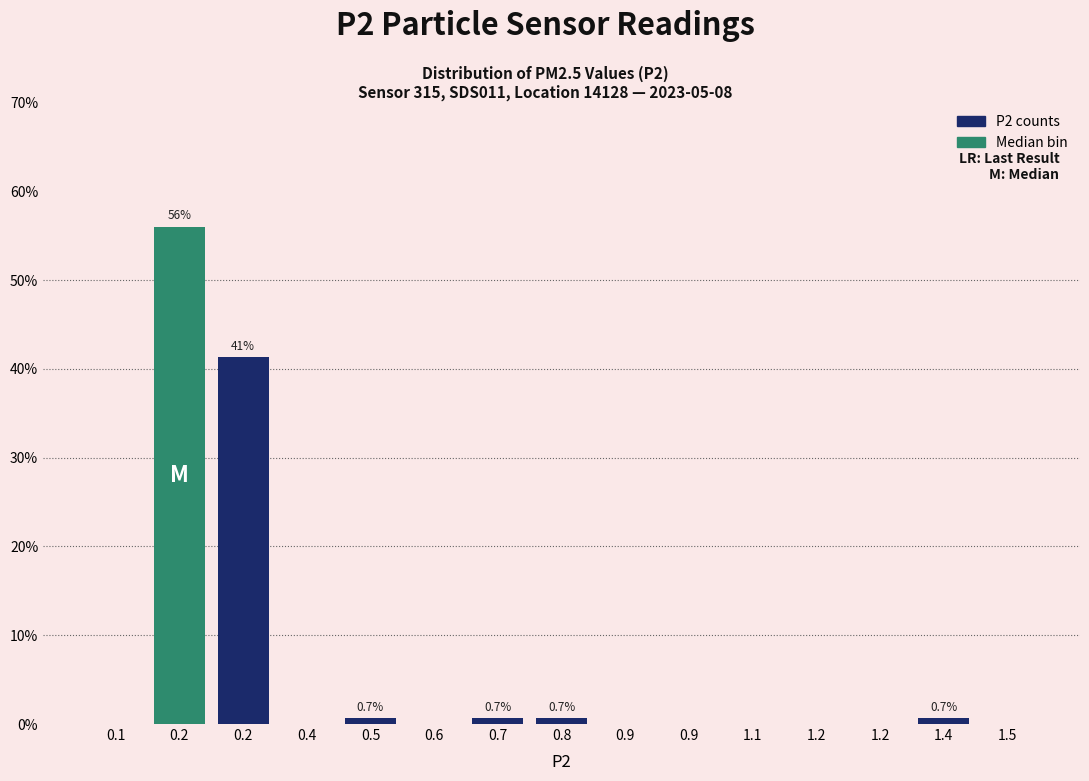

How many distinct data groups are displayed?

1